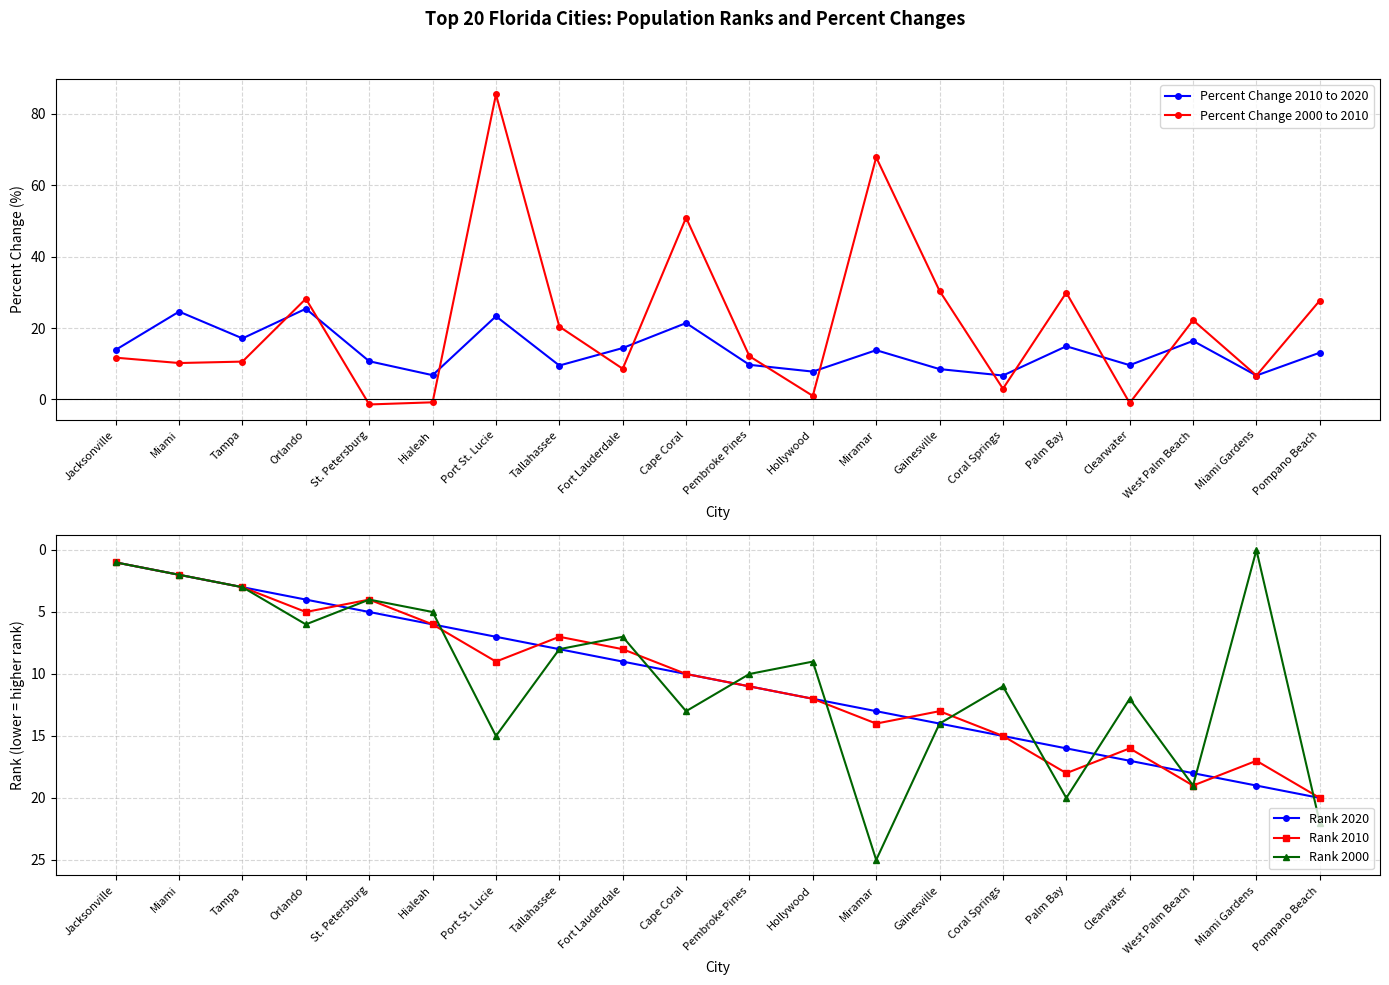

Which has a higher value, St. Petersburg or Orlando?

Orlando